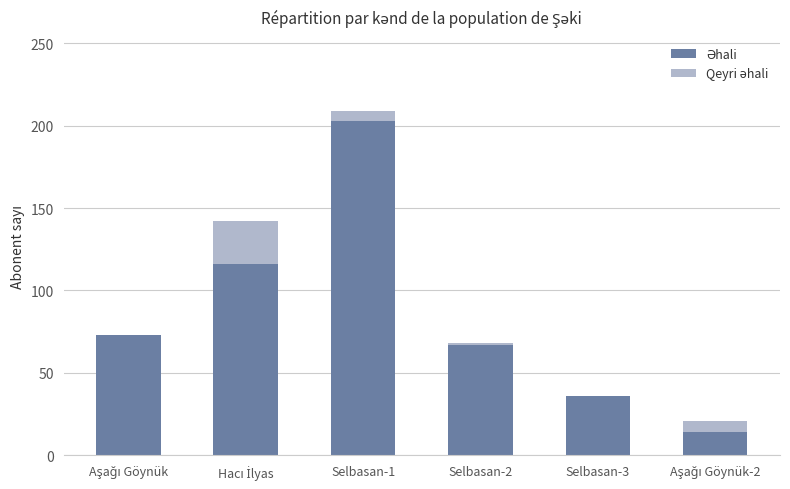

Does the chart contain stacked bars?

Yes